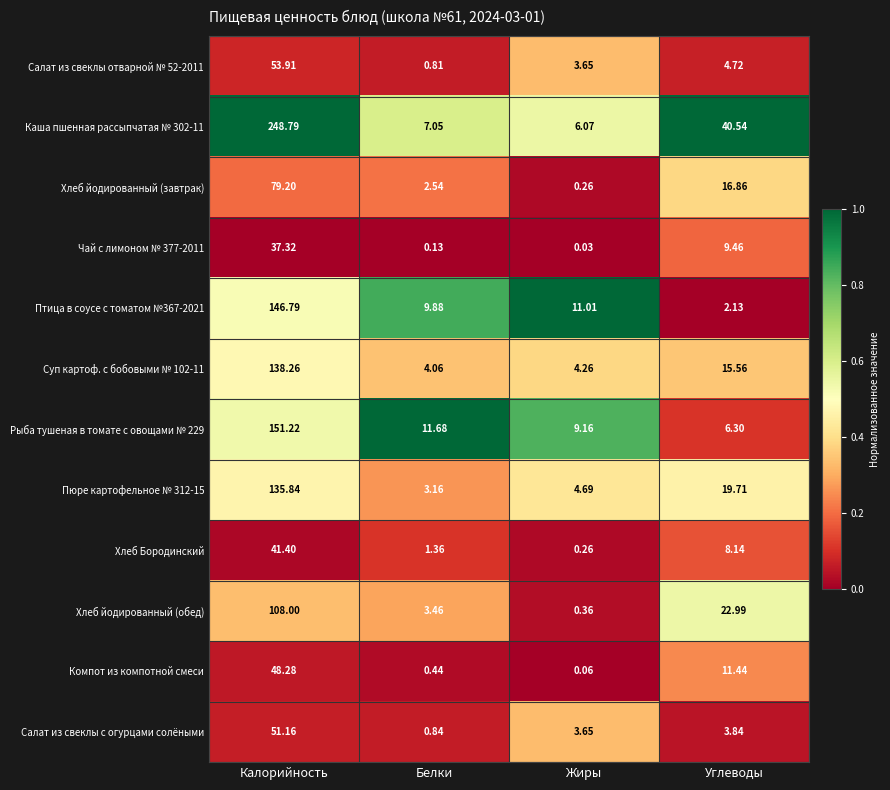

What is the total value across all series at Жиры?

43.5